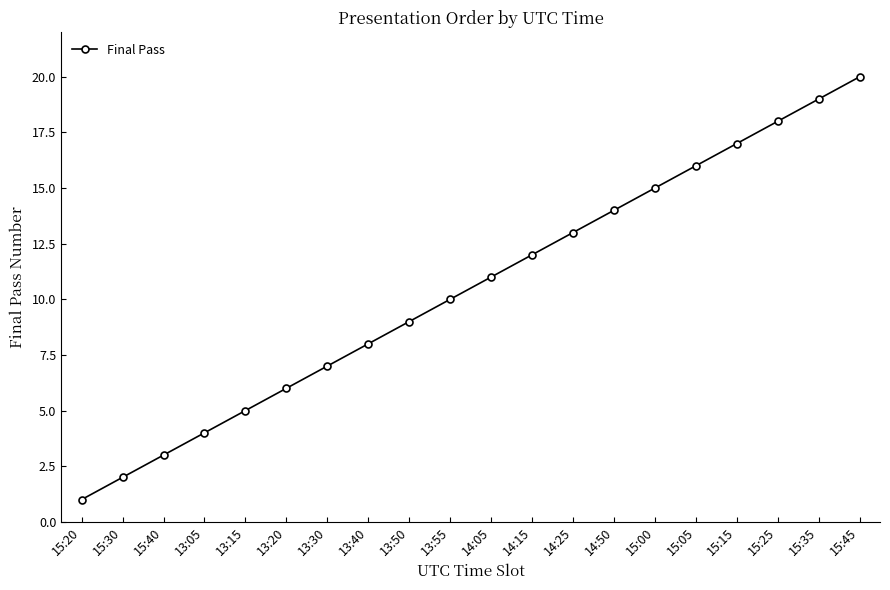

Reading left to right, transcribe all the data shown in this chart.

15:20=1	15:30=2	15:40=3	13:05=4	13:15=5	13:20=6	13:30=7	13:40=8	13:50=9	13:55=10	14:05=11	14:15=12	14:25=13	14:50=14	15:00=15	15:05=16	15:15=17	15:25=18	15:35=19	15:45=20